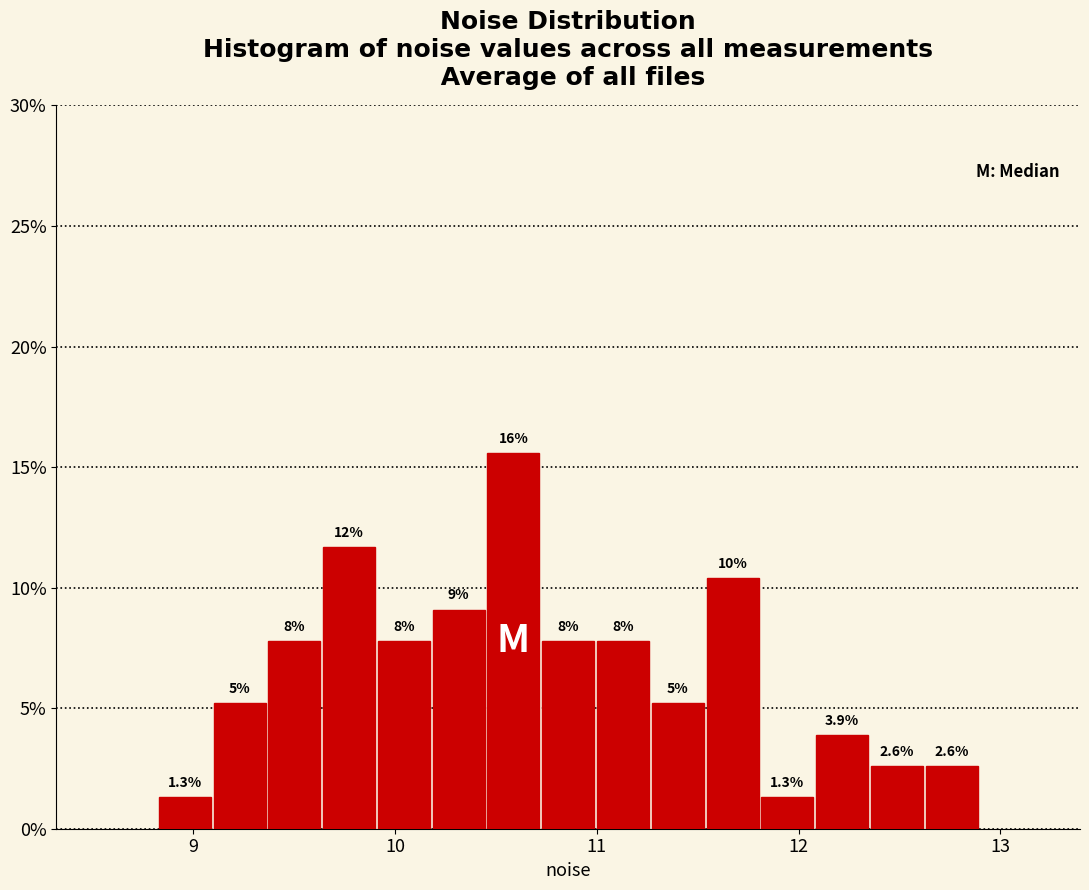

Read against the x-axis, roughly where is the centre of the tallest bar?

10.6